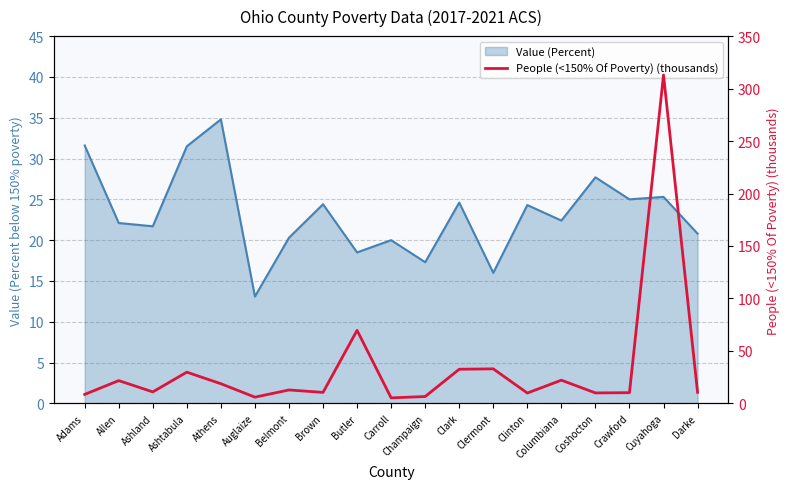

Between Darke and Auglaize, which is larger?

Darke